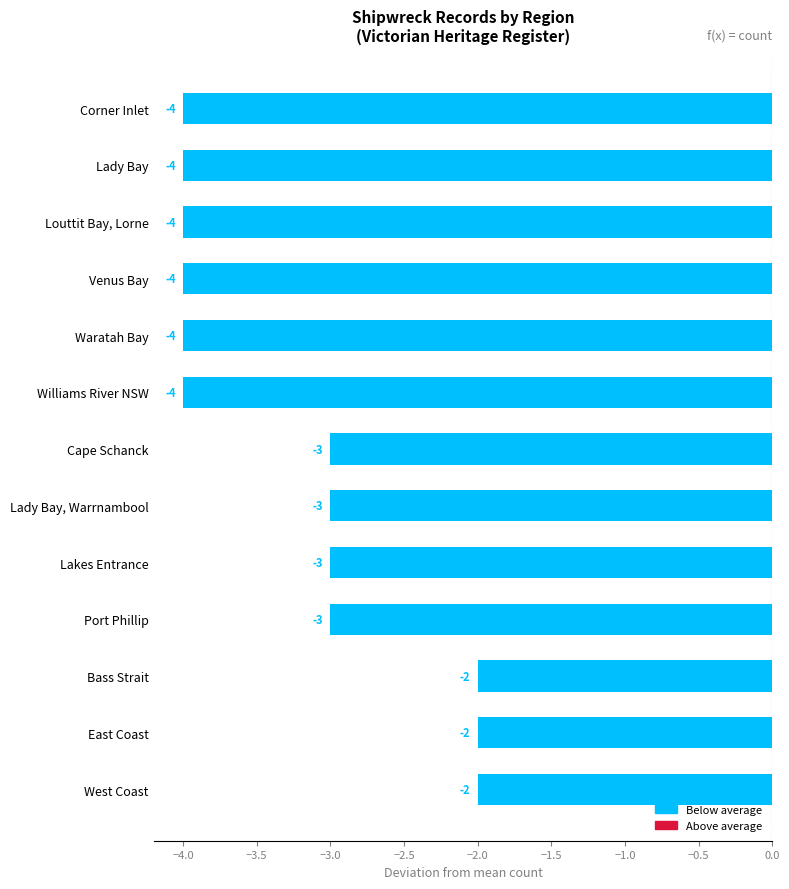

Reading bottom to top, transcribe all the data shown in this chart.

-2	-2	-2	-3	-3	-3	-3	-4	-4	-4	-4	-4	-4